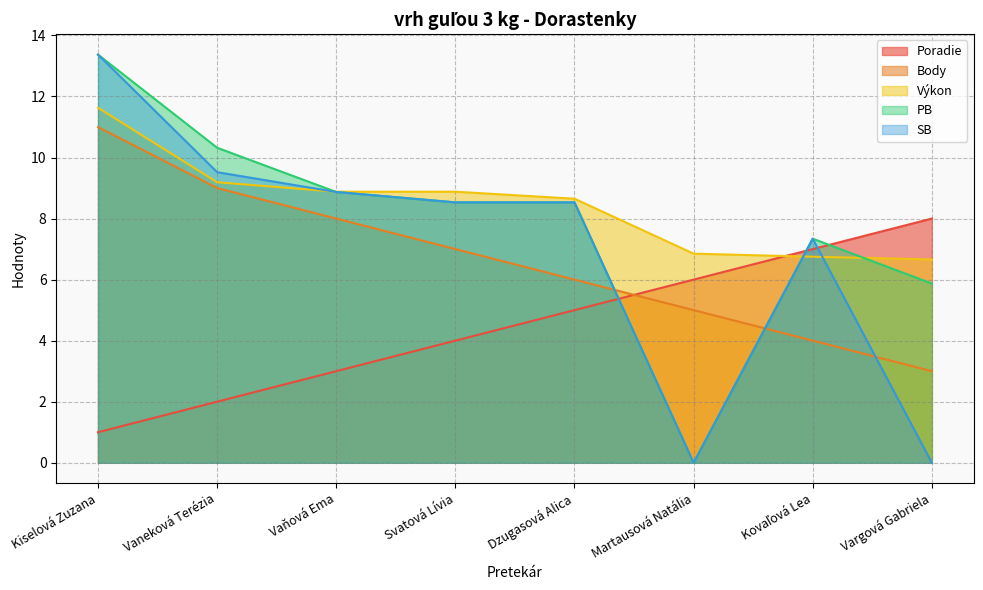

True or false: PB has a value of 10.3 at Vaneková Terézia.

True